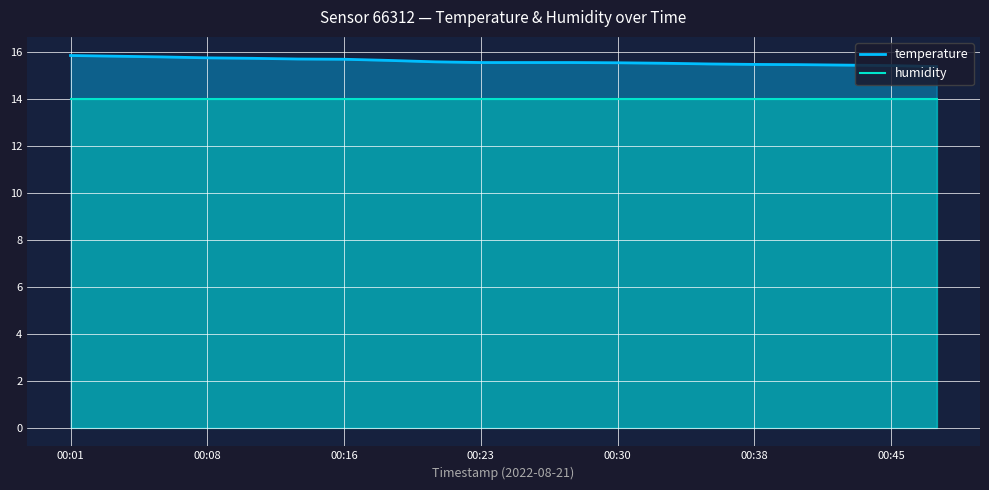

What is the maximum value for temperature?

15.9